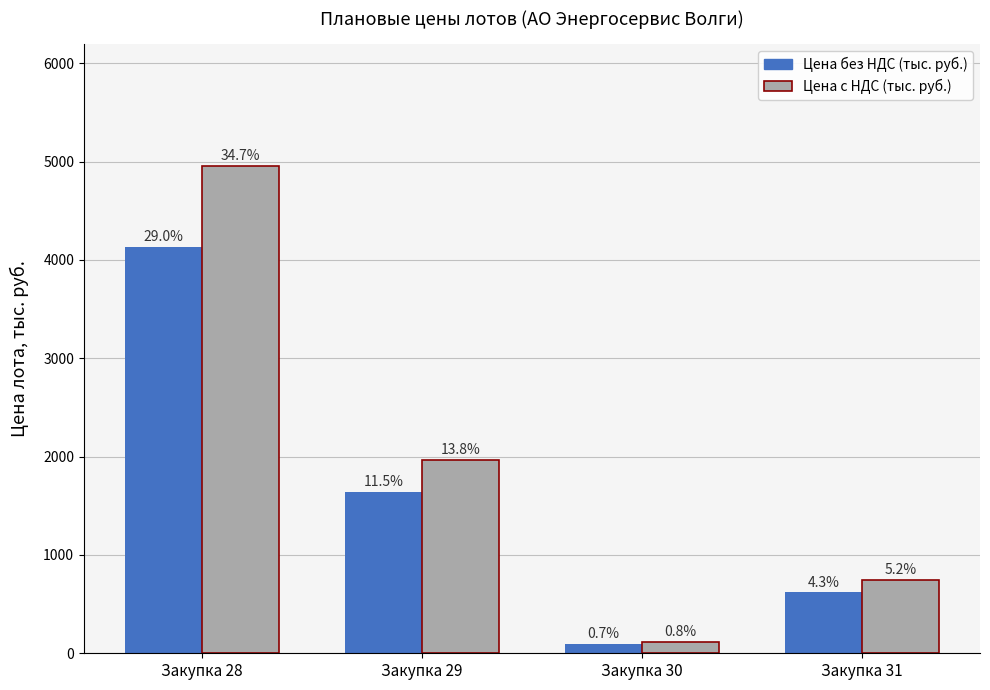

Rank the series by their average value, from highest to lowest.

Цена с НДС (тыс. руб.), Цена без НДС (тыс. руб.)